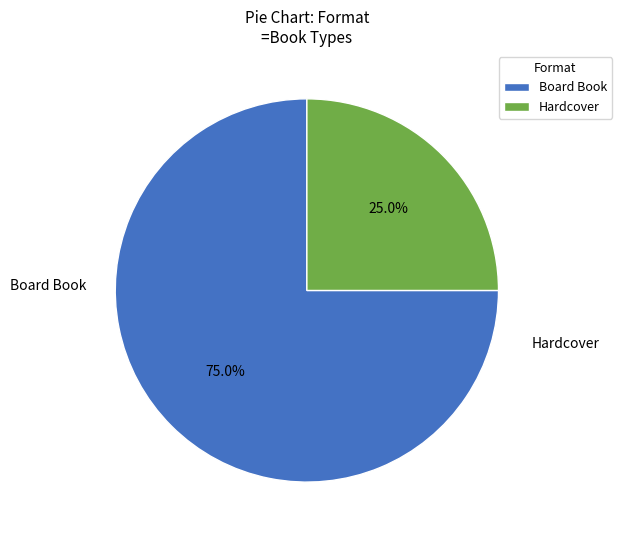

Which has a higher value, Hardcover or Board Book?

Board Book